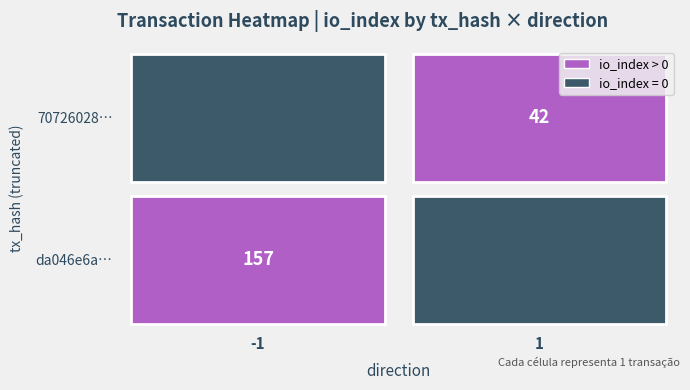

Is it true that 70726028281d69368f1d903f977b64f4b8c8f68 equals 24 at io_index?

False